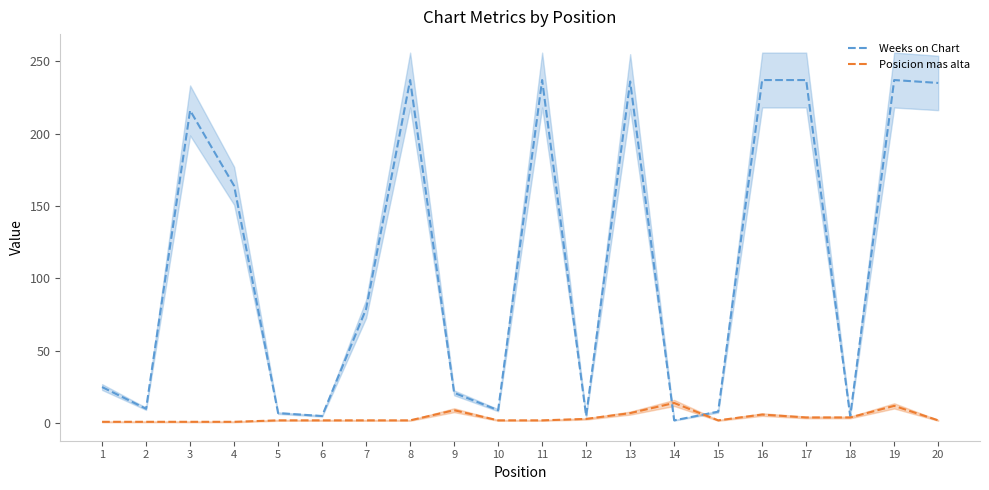

What is the average value of the Posicion mas alta series?

4